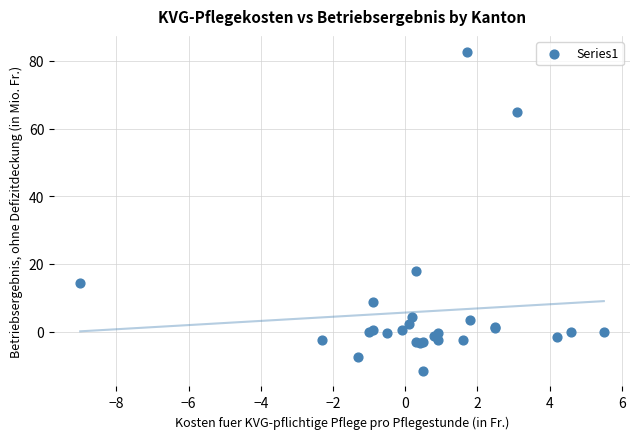

What Y value in the scatter plot is closest to 35?

17.9